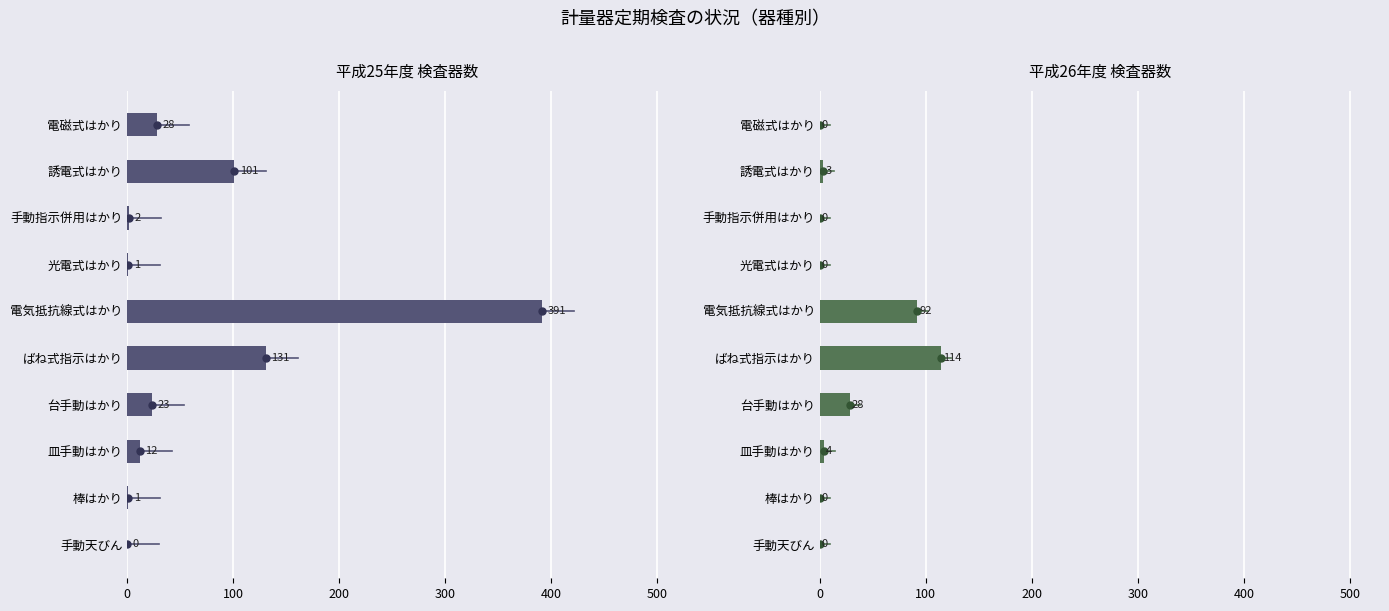

The value of 平成25年度 検査器数 at 手動天びん is 0. True or false?

True